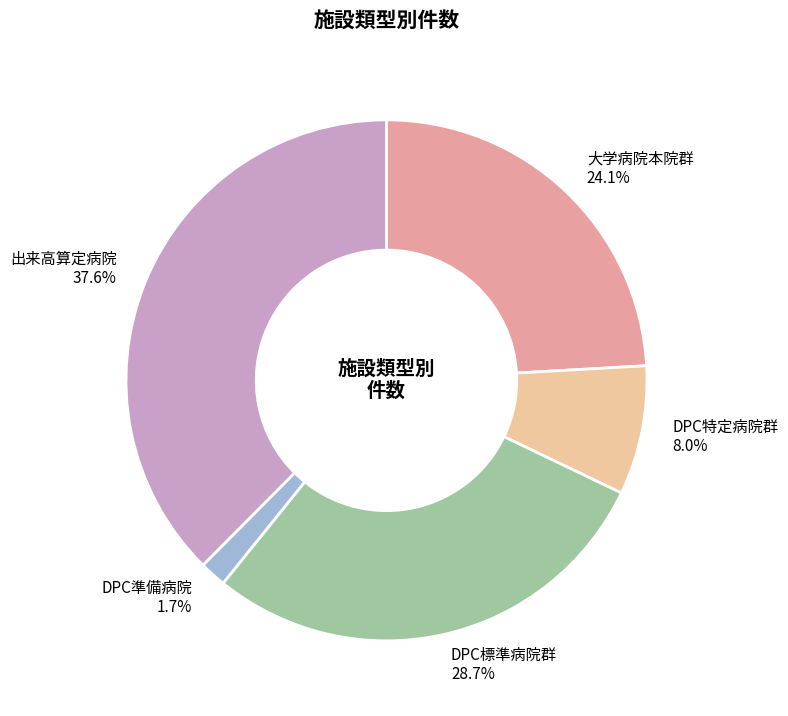

Between DPC標準病院群 and 大学病院本院群, which is larger?

DPC標準病院群